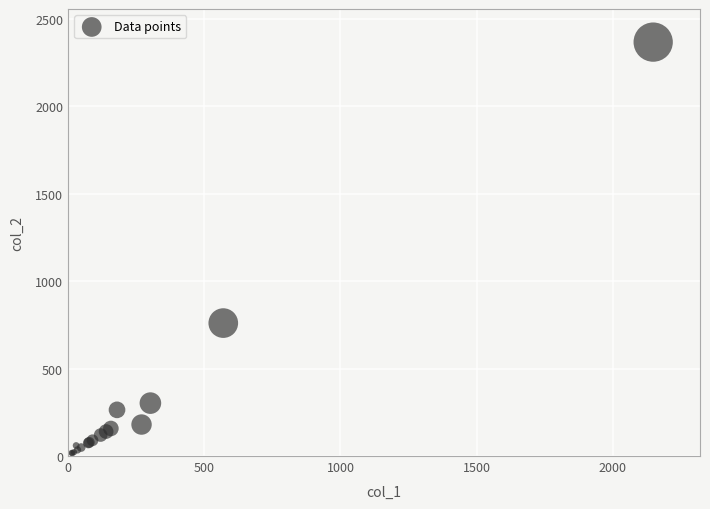

What Y value in the scatter plot is closest to 1191?

760.0